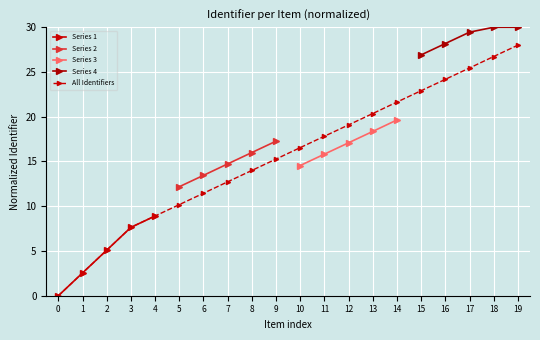

True or false: the data has more than 1 interior local peaks.

False